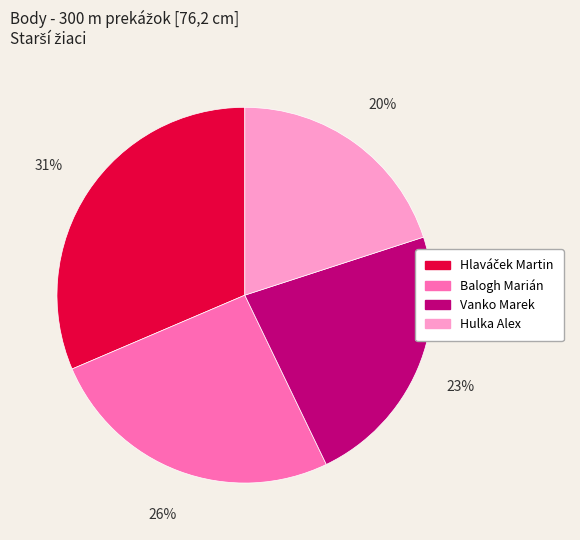

True or false: Vanko Marek accounts for 11% of the total.

False